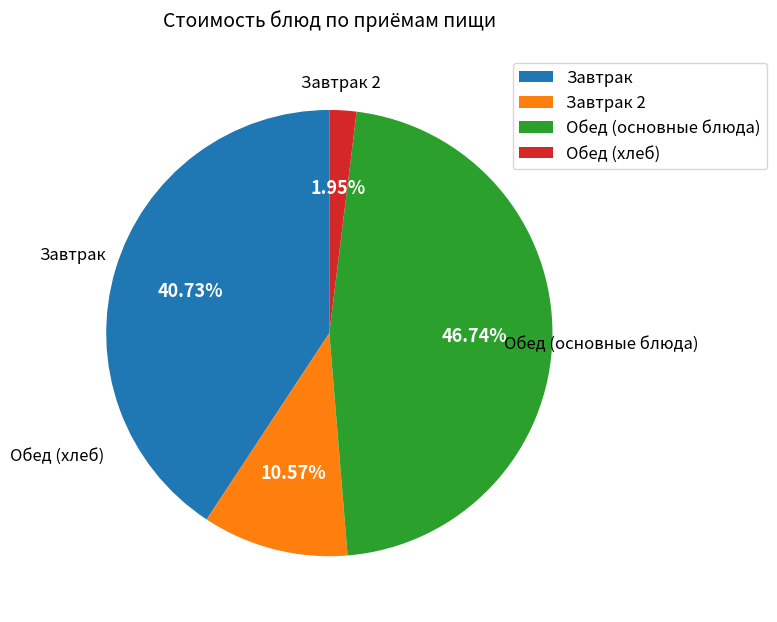

Count the number of slices in the pie.

4